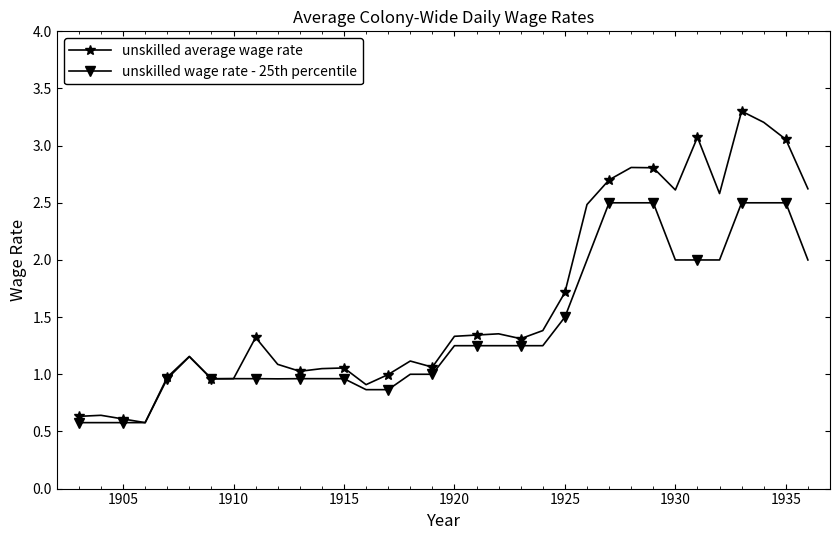

Rank the series by their maximum value, from highest to lowest.

unskilled average wage rate, unskilled wage rate - 25th percentile